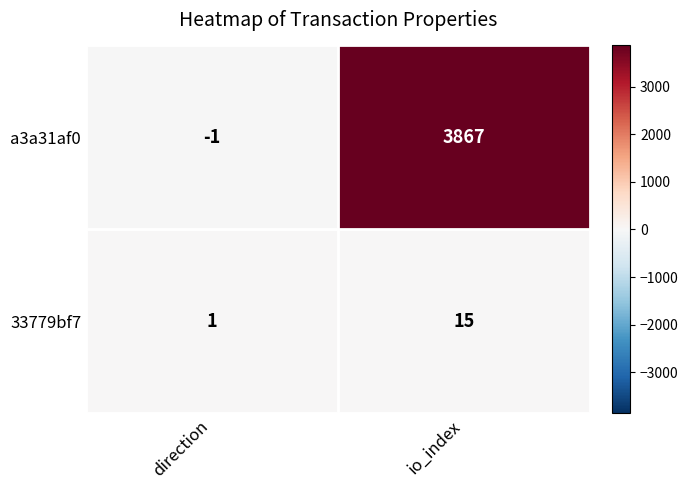

Which series has the largest total across all categories?

a3a31af0